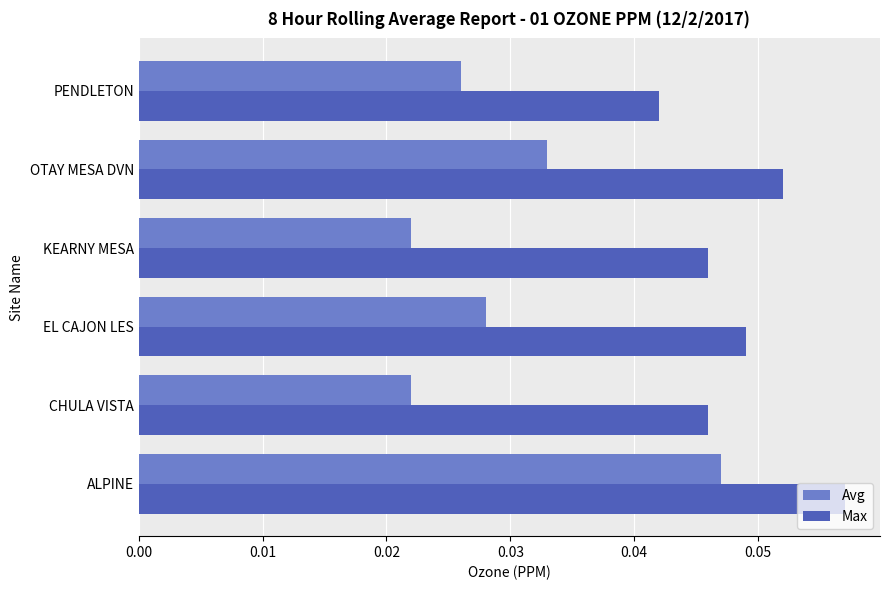

List the series in order of their peak value, lowest first.

Avg, Max